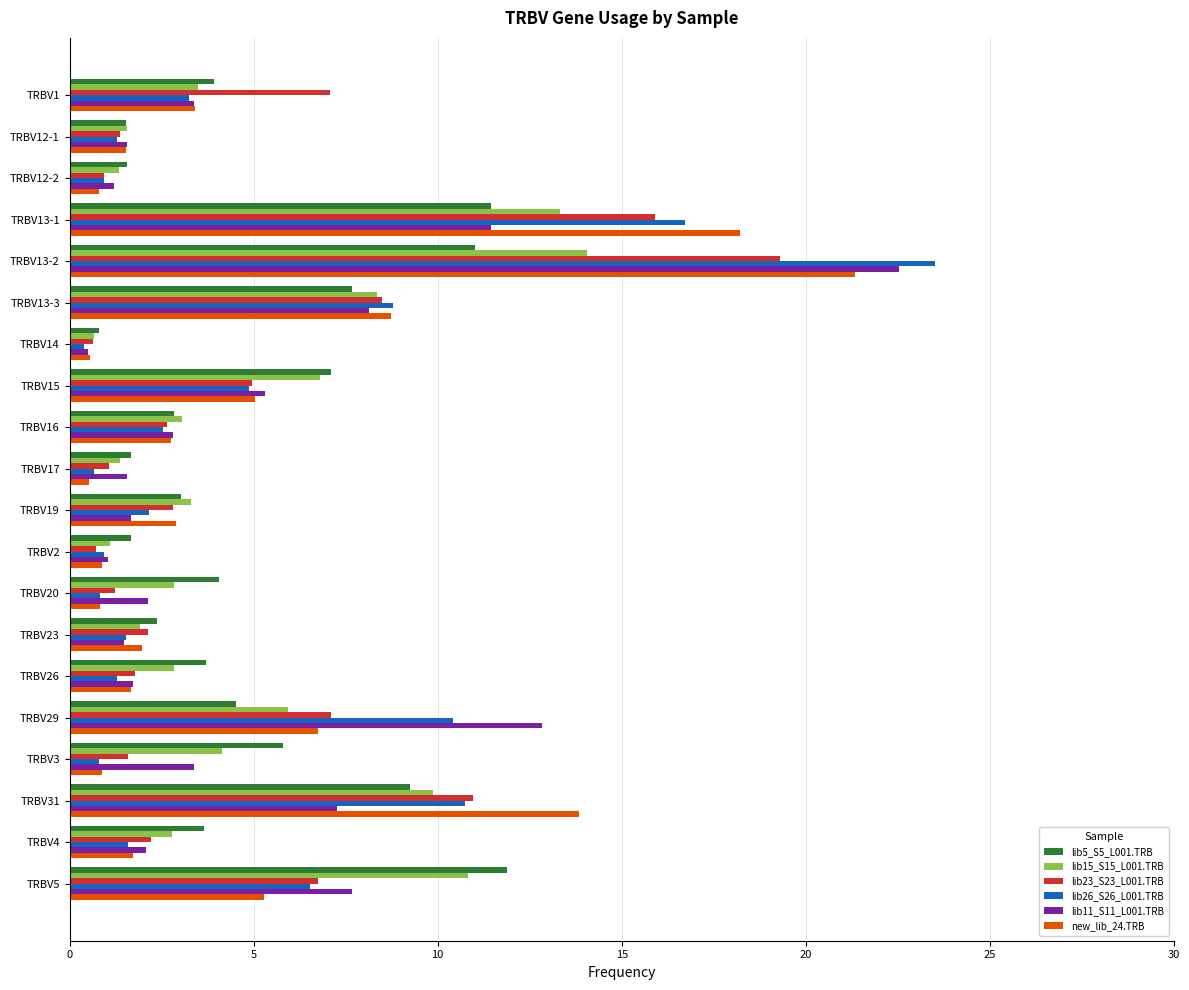

The value of lib23_S23_L001.TRB at TRBV12-2 is 0.9. True or false?

True